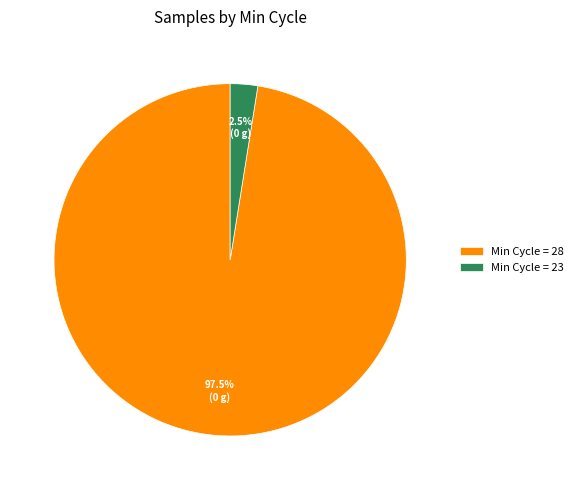

What is the majority slice?

Min Cycle = 28